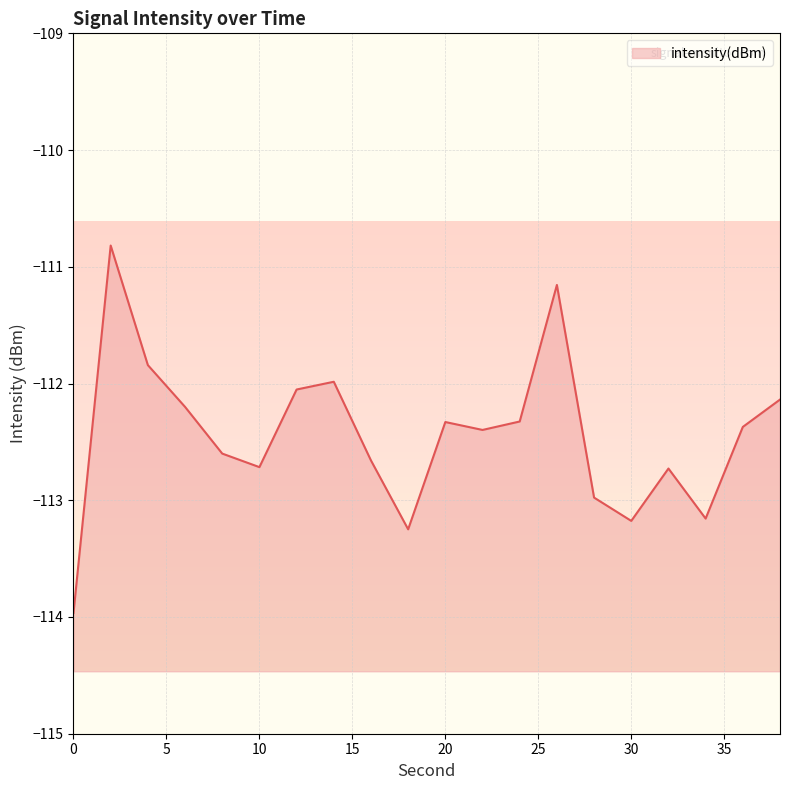

Rank the categories by value from lowest to highest.

0, 18, 30, 34, 28, 32, 10, 16, 8, 22, 36, 20, 24, 6, 38, 12, 14, 4, 26, 2